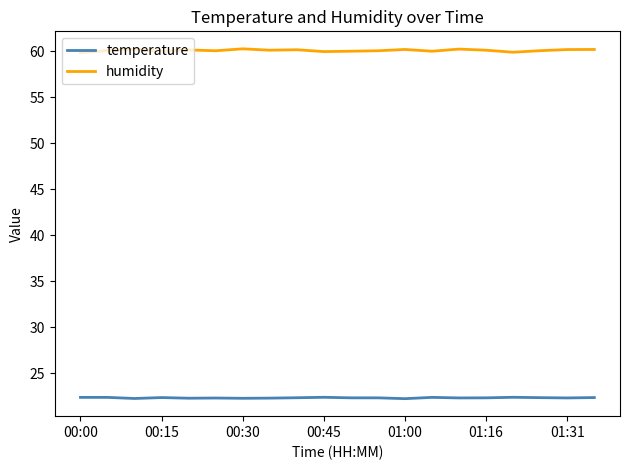

Which series has the widest spread of values?

humidity